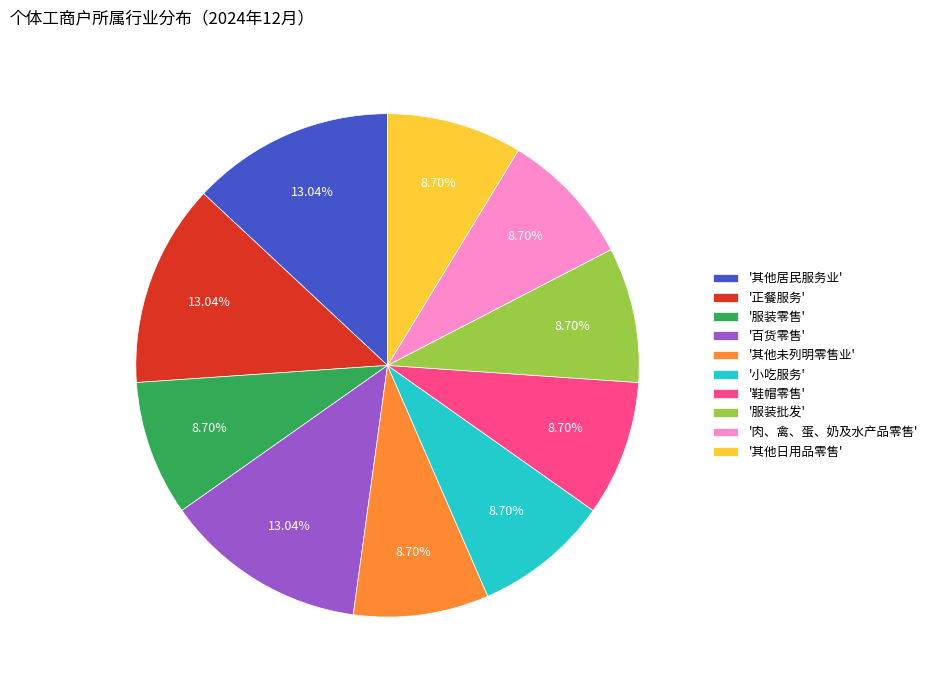

What is the ratio of the value at '其他未列明零售业' to the value at '其他日用品零售'?

1.0